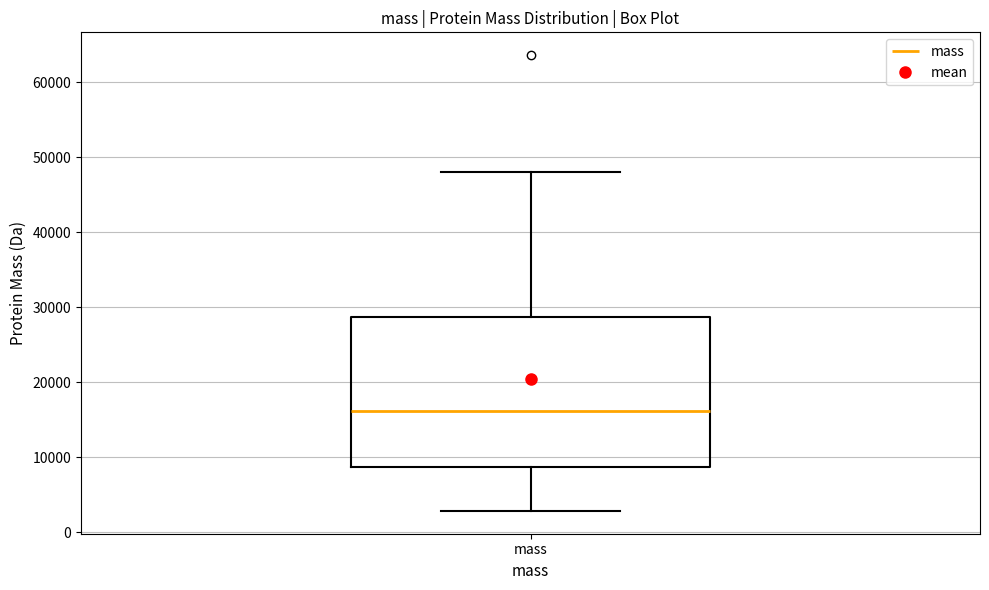

Transcribe this box plot: give where the median line is, the range the box spans, and where the two whiskers end, as read against the y-axis. The values are not printed on the chart, so give them approximately, as read against the axis.

median 16000, box 9000 to 29000, whiskers 3000 to 48000